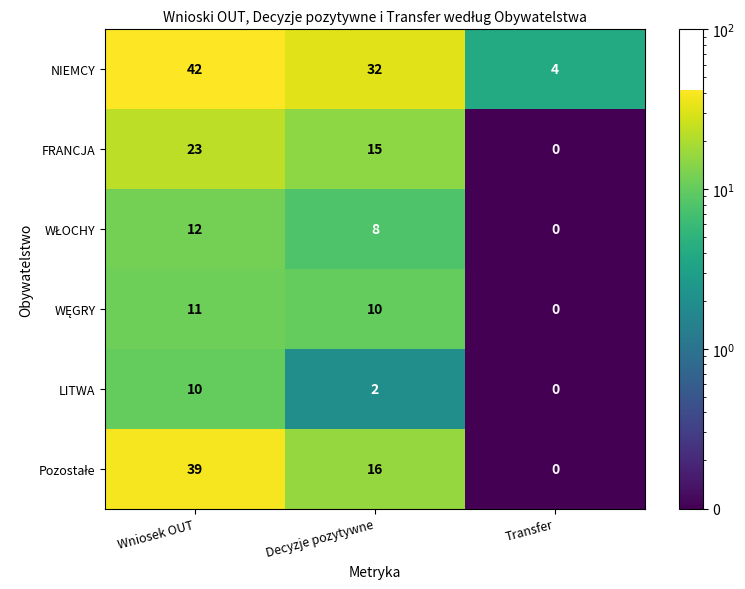

What is the difference between the maximum and minimum values in the NIEMCY series?

38